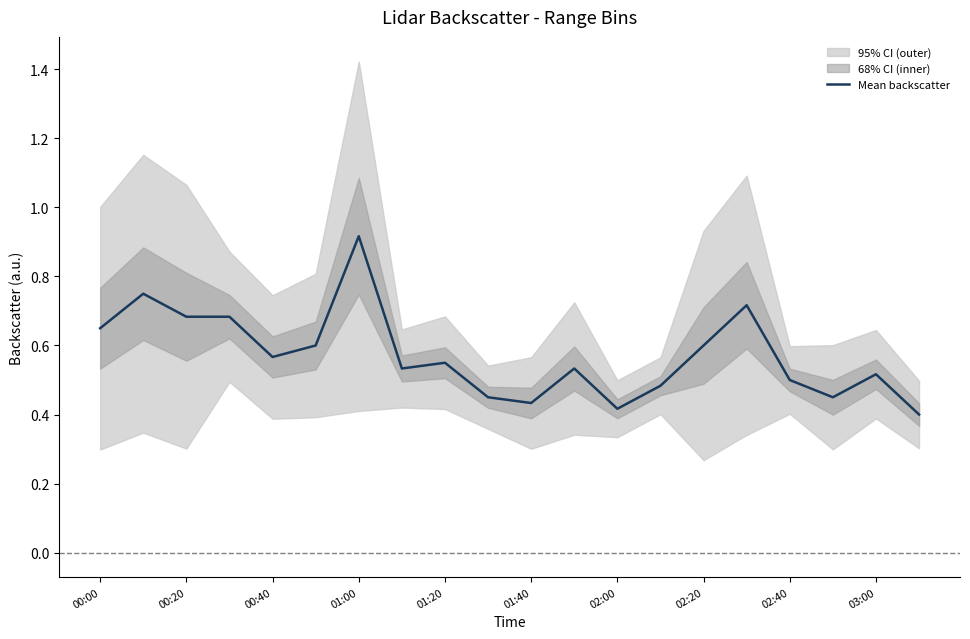

Does the chart have visible grid lines?

No